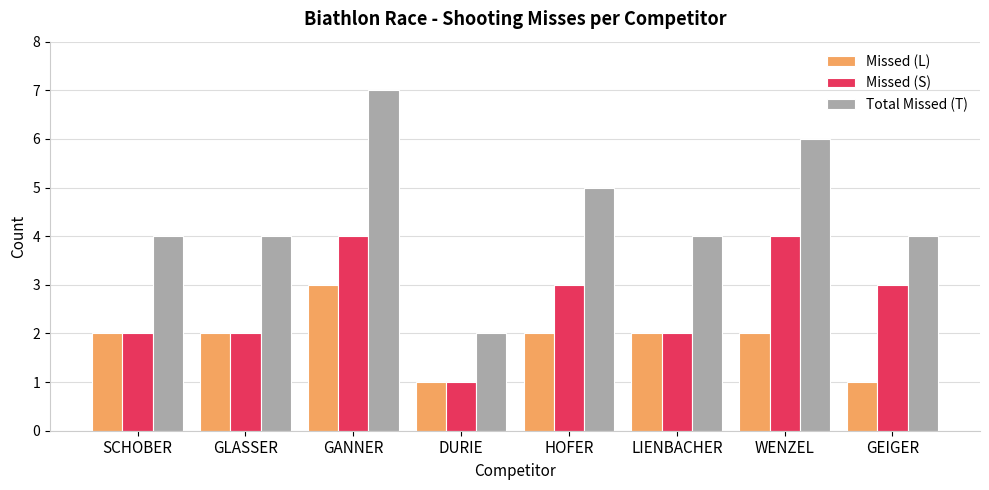

What is the approximate value of Total Missed (T) at GANNER?

7